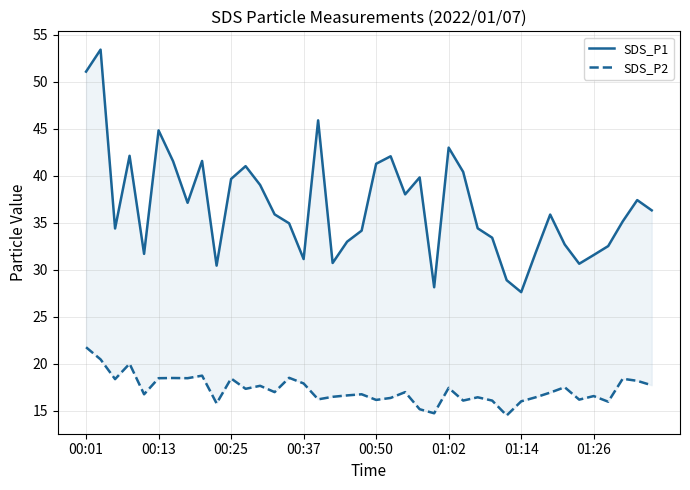

At which category does the chart reach its minimum across all series?

29